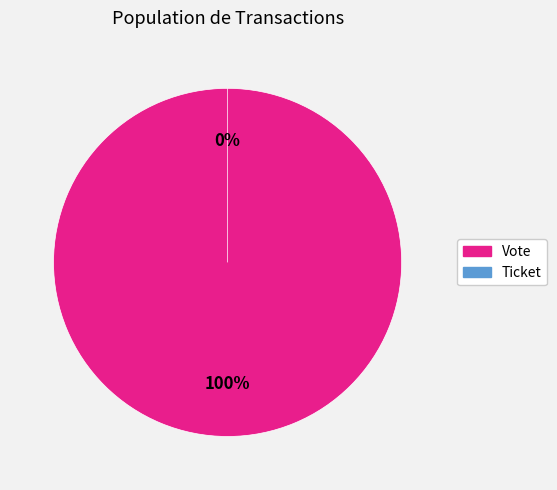

Does any single category account for the majority?

Yes